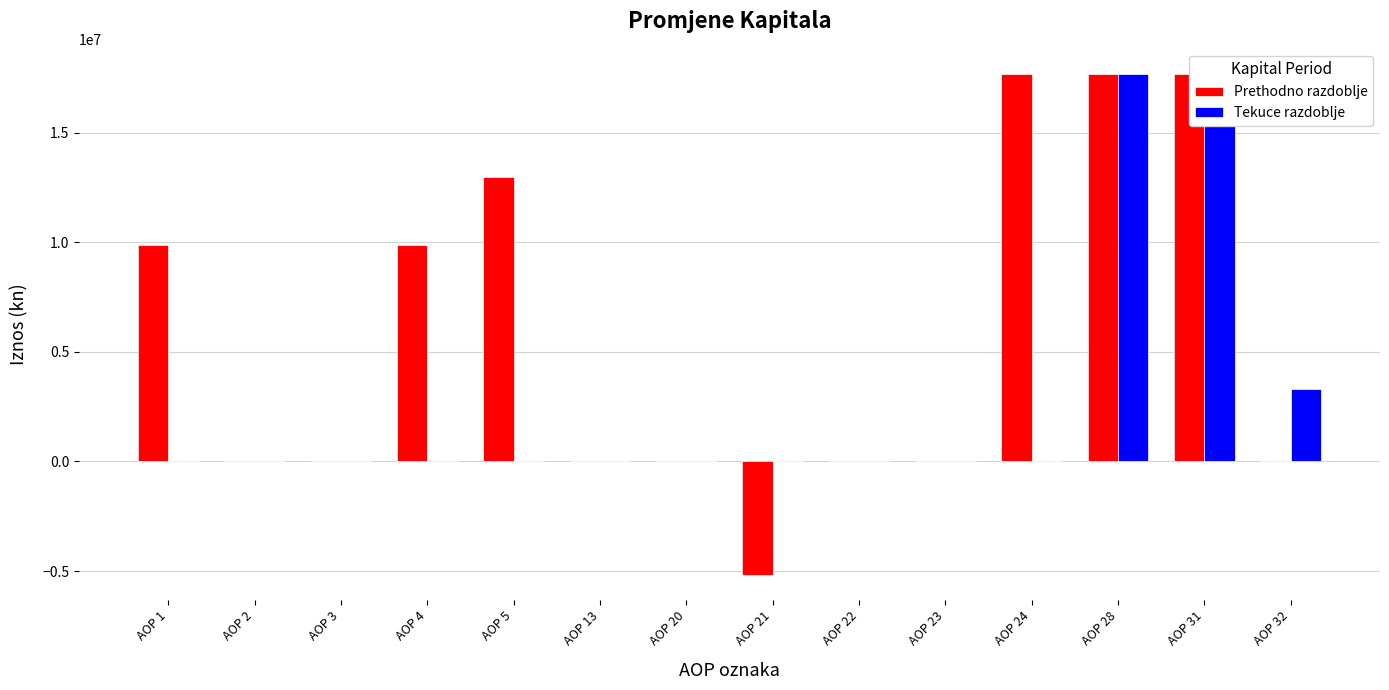

Is the value of Prethodno razdoblje at AOP 23 greater than the value of Tekuce razdoblje at AOP 32?

No